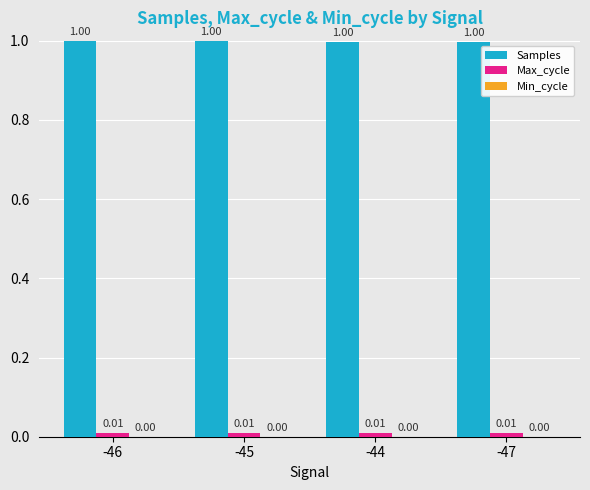

What is the sum of the Samples values at -47 and -46?

2.0